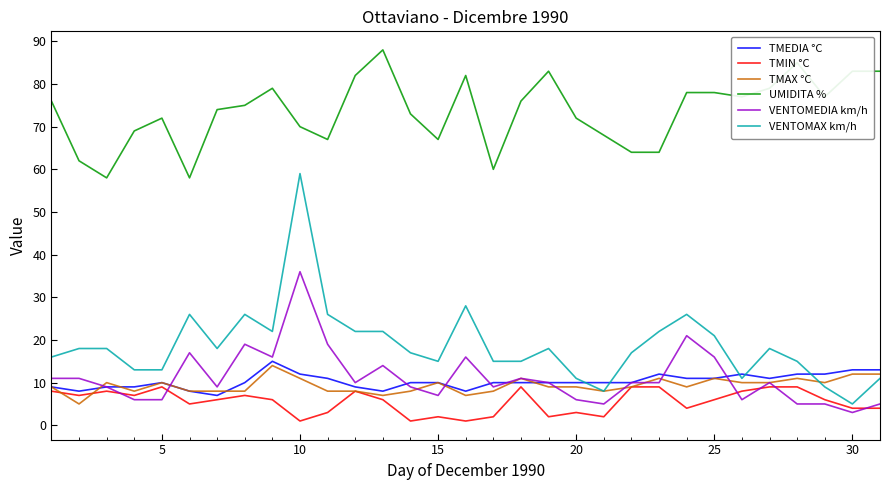

True or false: VENTOMAX km/h and UMIDITA % cross at least once.

False